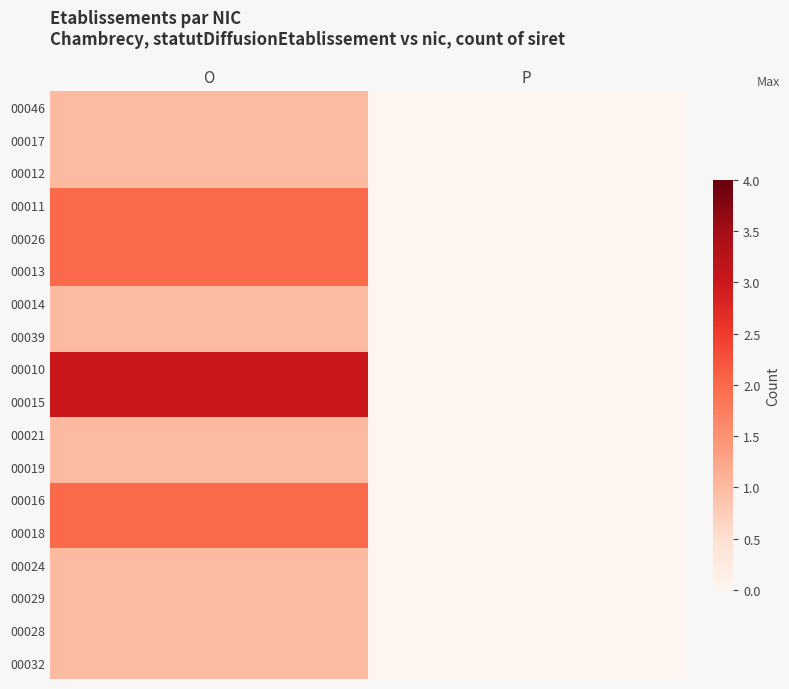

At P, list the series in order from largest to smallest.

00046, 00017, 00012, 00011, 00026, 00013, 00014, 00039, 00010, 00015, 00021, 00019, 00016, 00018, 00024, 00029, 00028, 00032